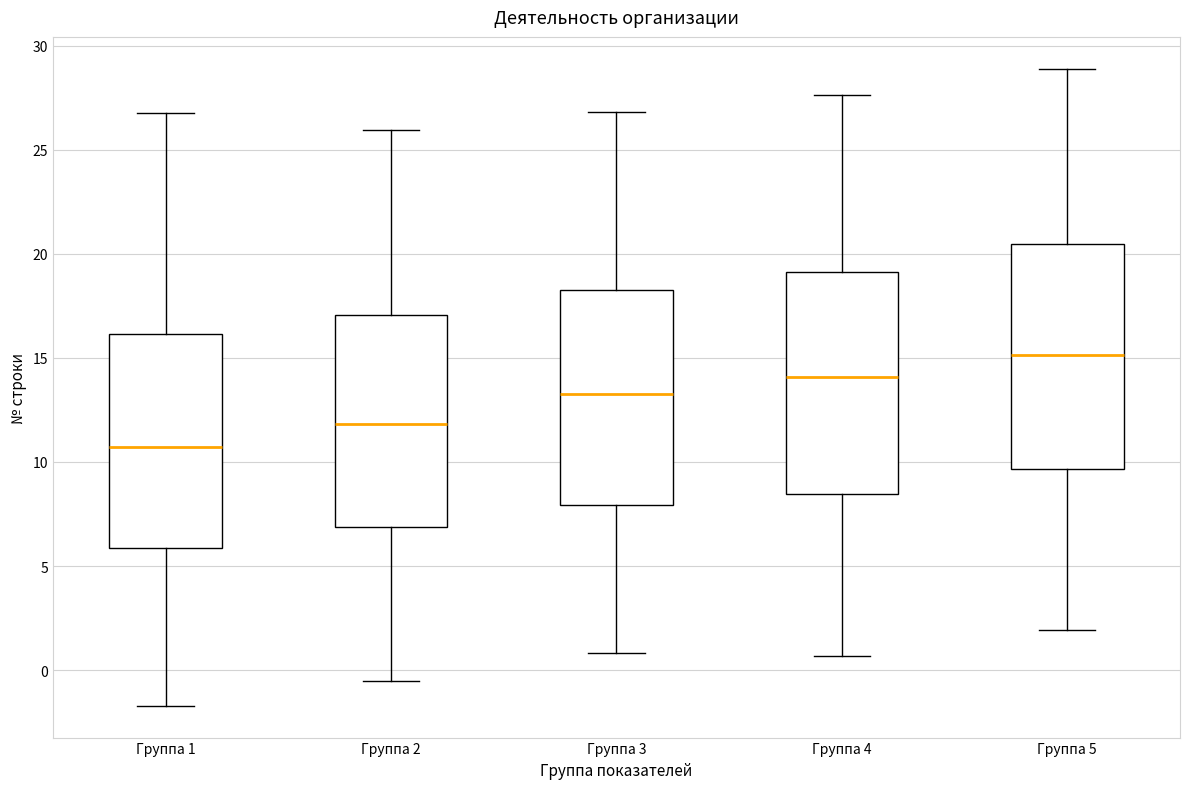

Where does the lower whisker of the box for Группа 3 end on the y-axis? The values are not printed on the chart, so give them approximately, as read against the axis.

1.0